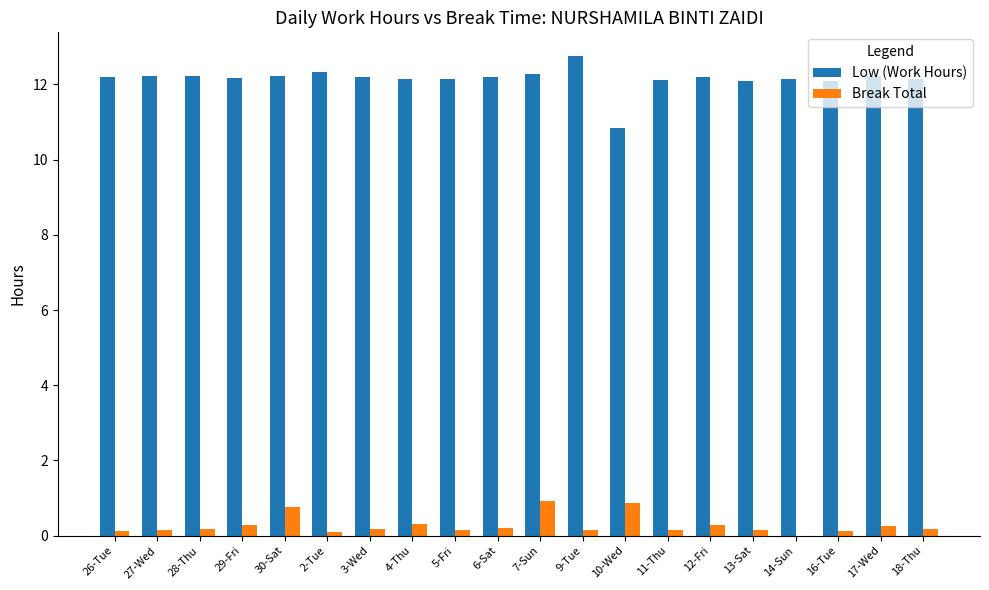

What is the maximum value for Low (Work Hours)?

12.8